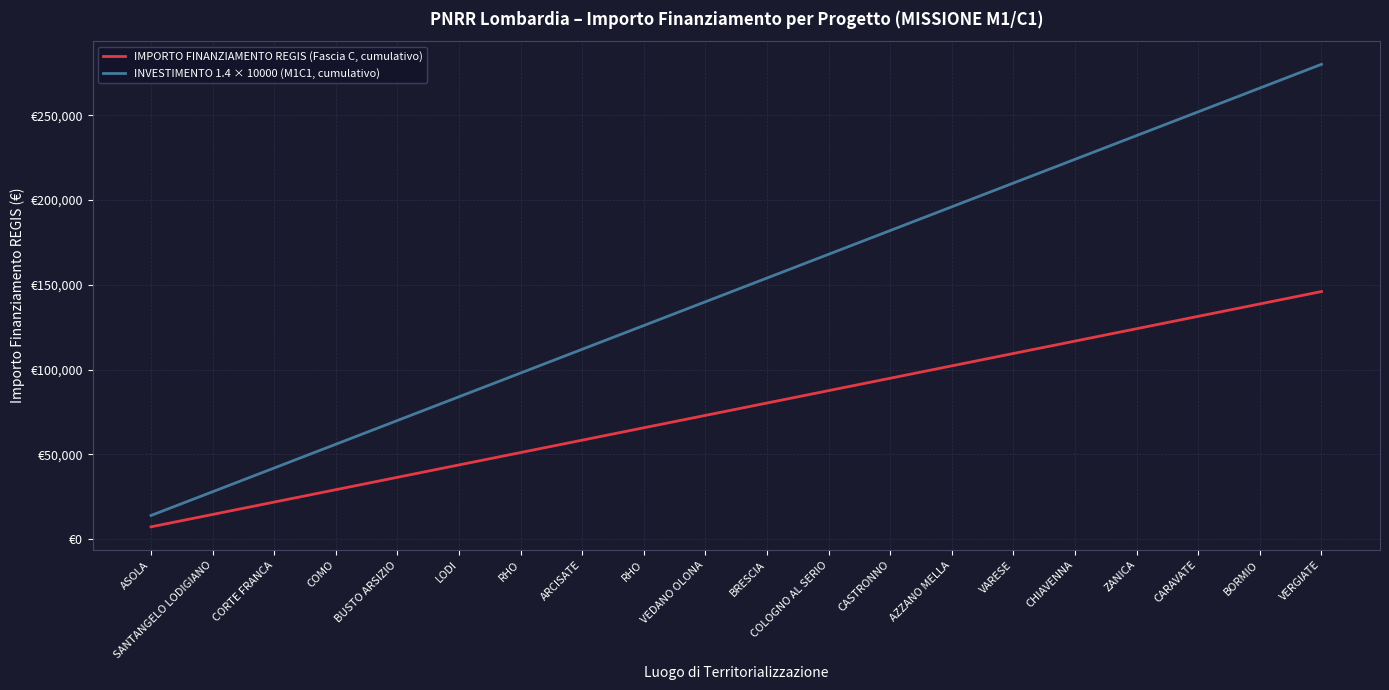

Does the chart display data point markers on the line(s)?

No